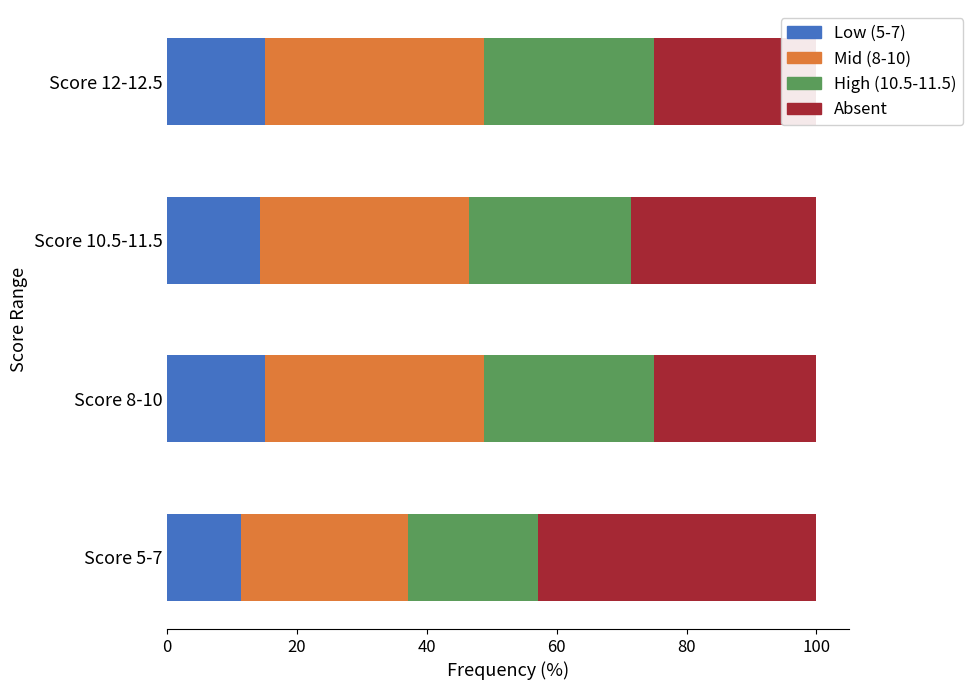

What is the minimum value for Mid (8-10)?

25.7